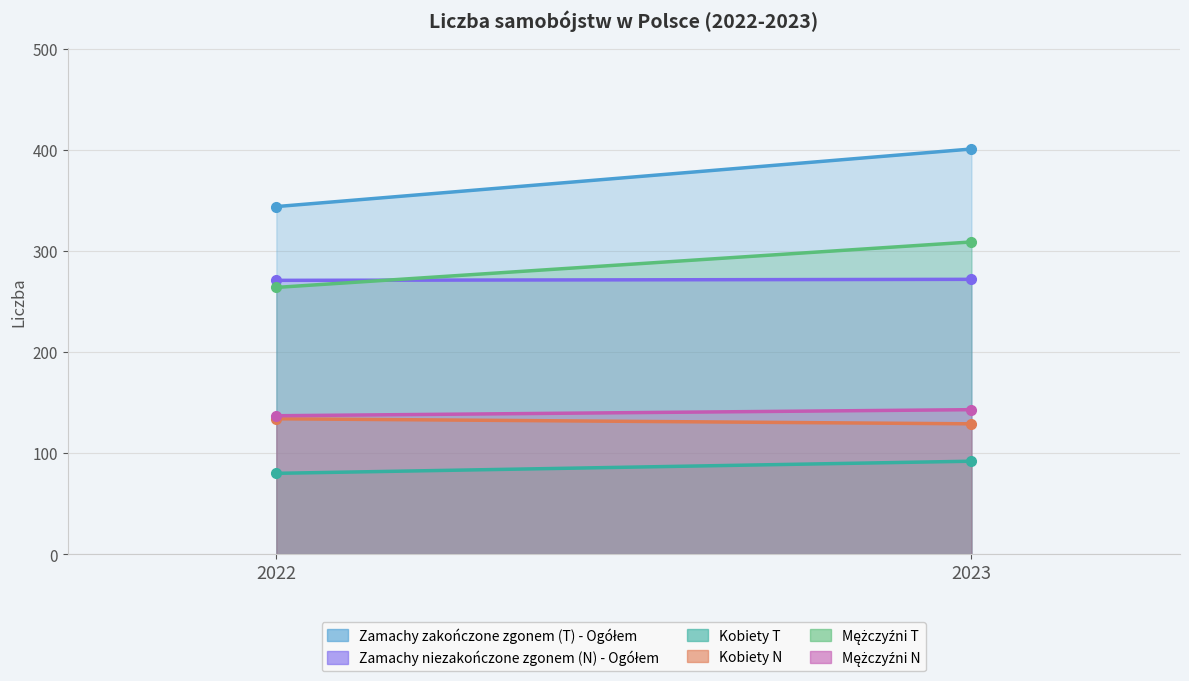

What are all the series names shown in the legend?

Zamachy zakończone zgonem (T) - Ogółem, Zamachy niezakończone zgonem (N) - Ogółem, Kobiety T, Kobiety N, Mężczyźni T, Mężczyźni N